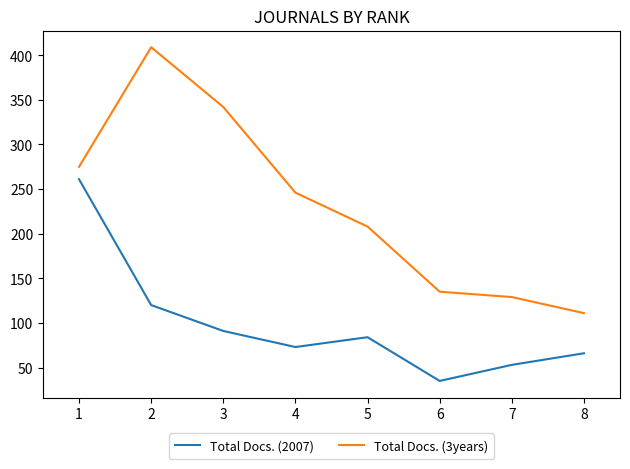

Which series has the largest total across all categories?

Total Docs. (3years)